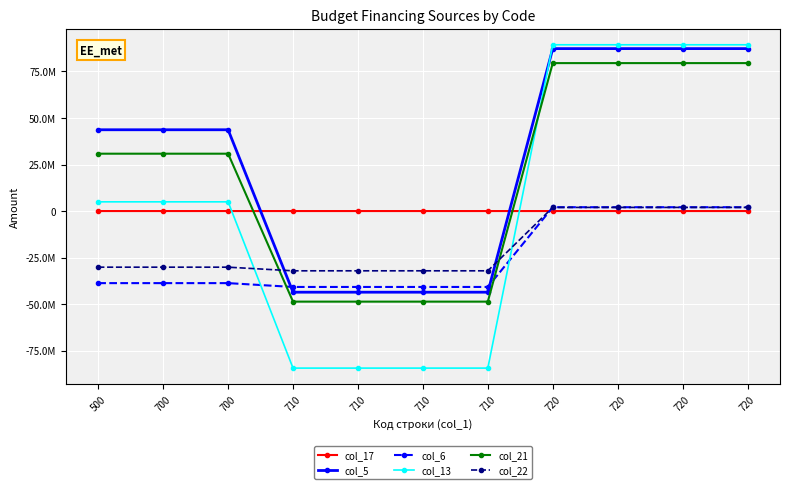

What are all the series names shown in the legend?

col_17, col_5, col_6, col_13, col_21, col_22